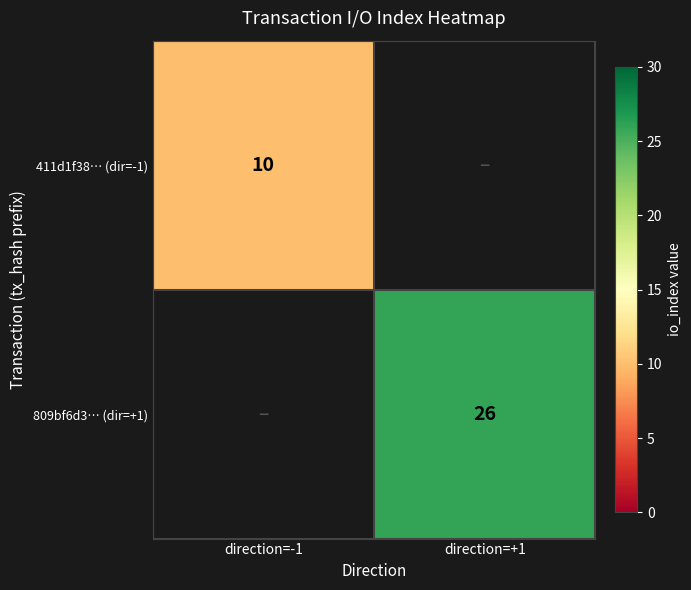

Is the value of 809bf6d3… (dir=+1) at direction=+1 greater than the value of 411d1f38… (dir=-1) at direction=-1?

Yes